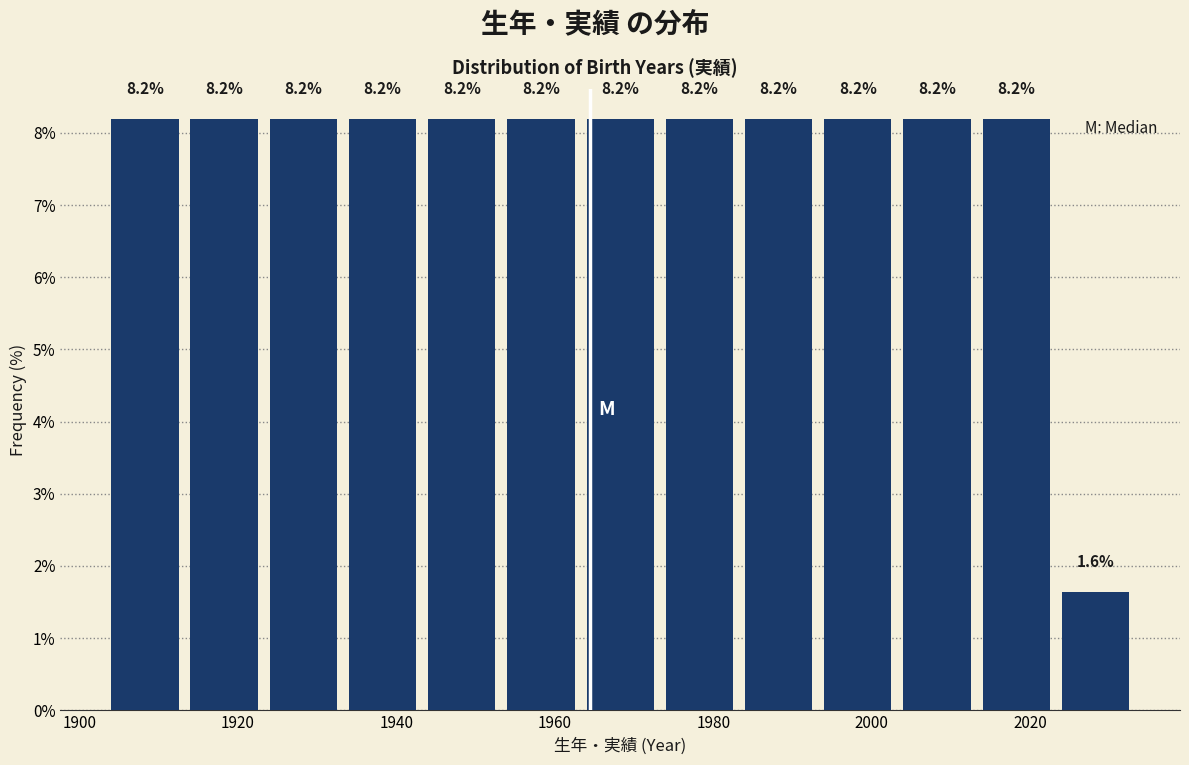

Reading left to right, transcribe this chart: for each bar, give the range it covers on the x-axis and its height.

1904 to 1914: 8.2
1914 to 1924: 8.2
1924 to 1934: 8.2
1934 to 1944: 8.2
1944 to 1954: 8.2
1954 to 1964: 8.2
1964 to 1974: 8.2
1974 to 1984: 8.2
1984 to 1994: 8.2
1994 to 2004: 8.2
2004 to 2014: 8.2
2014 to 2024: 8.2
2024 to 2034: 1.6